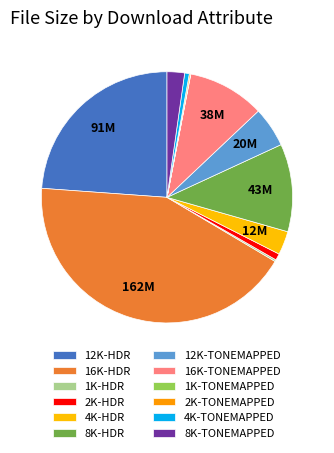

Do 1K-HDR and 1K-TONEMAPPED together represent more than half of the pie?

No